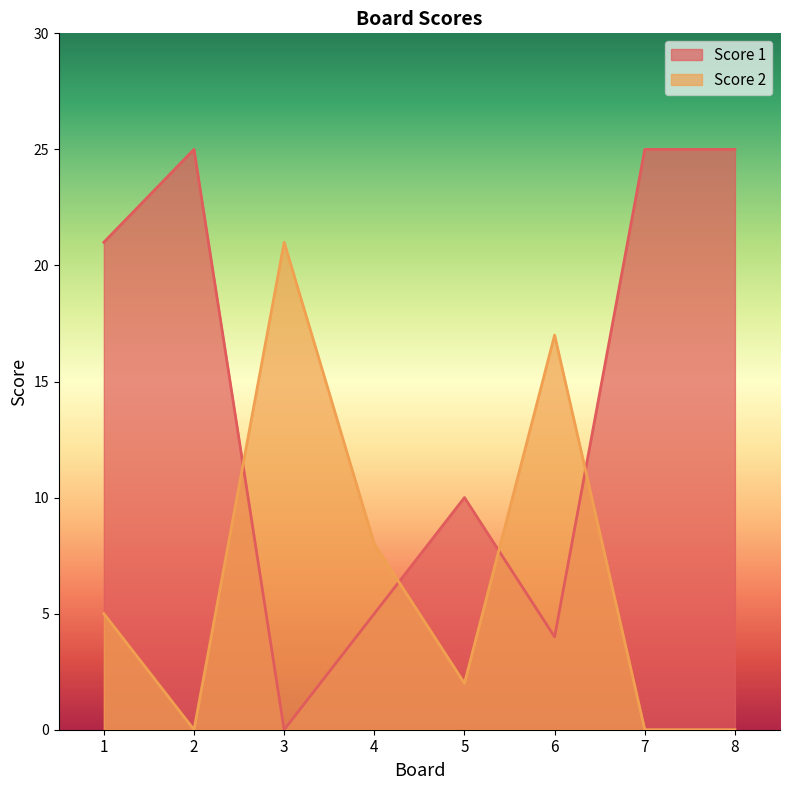

True or false: Score 1 has a value of 0 at 3.

True